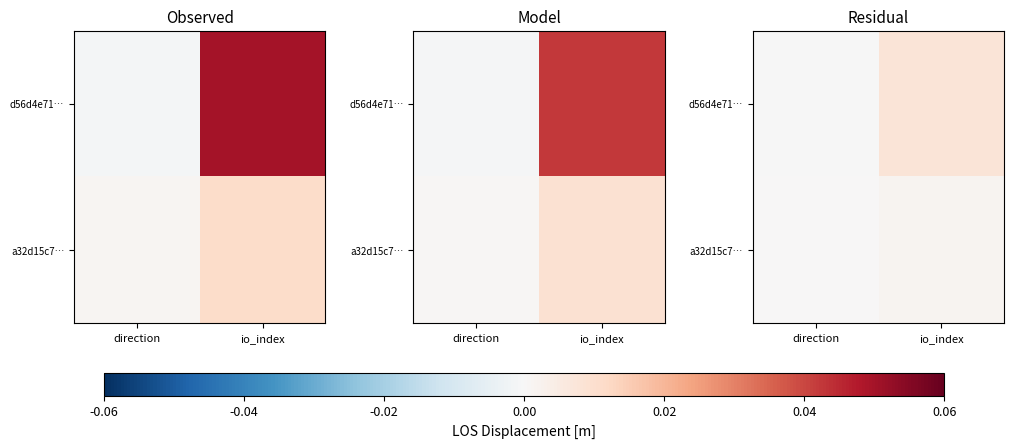

At which label does d56d4e71… reach its peak?

io_index